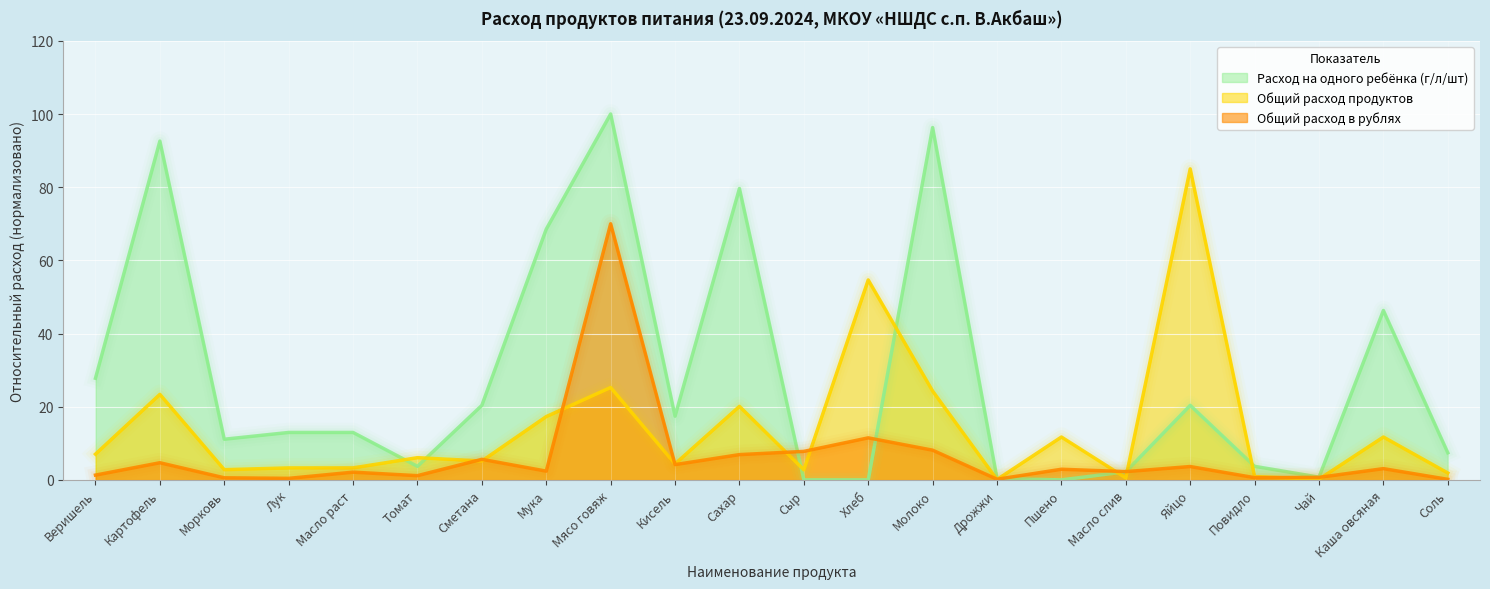

What is the spread (max minus min) of values at Яйцо?

81.3